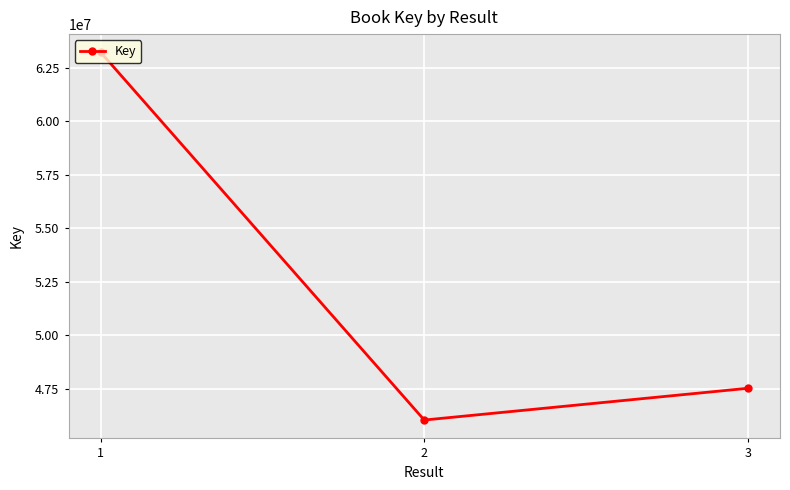

What is the change in value from 2 to 3?

+1482907